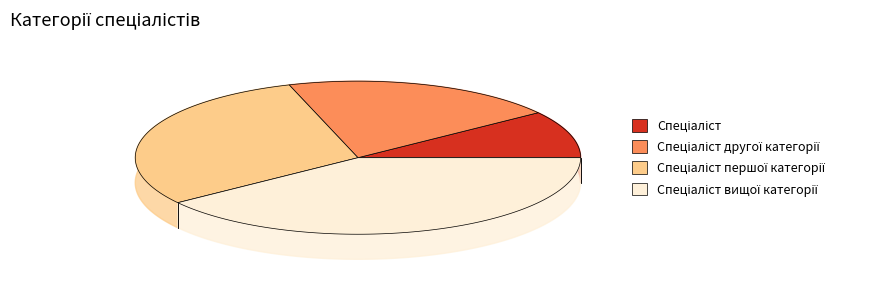

Is Спеціаліст the majority of the pie?

No